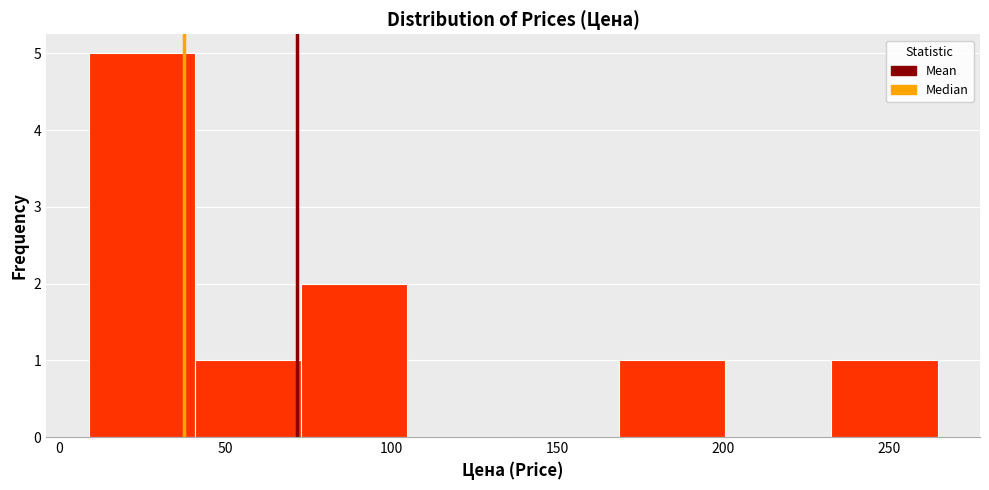

Over which range of the x-axis is the bar tallest?

10 to 40